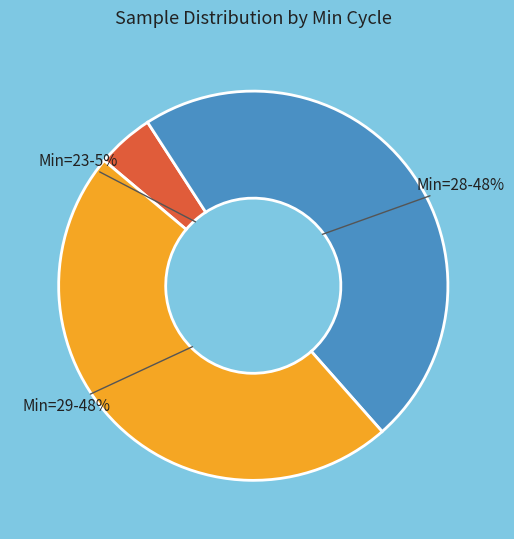

Is there any slice that represents more than half of the pie?

No